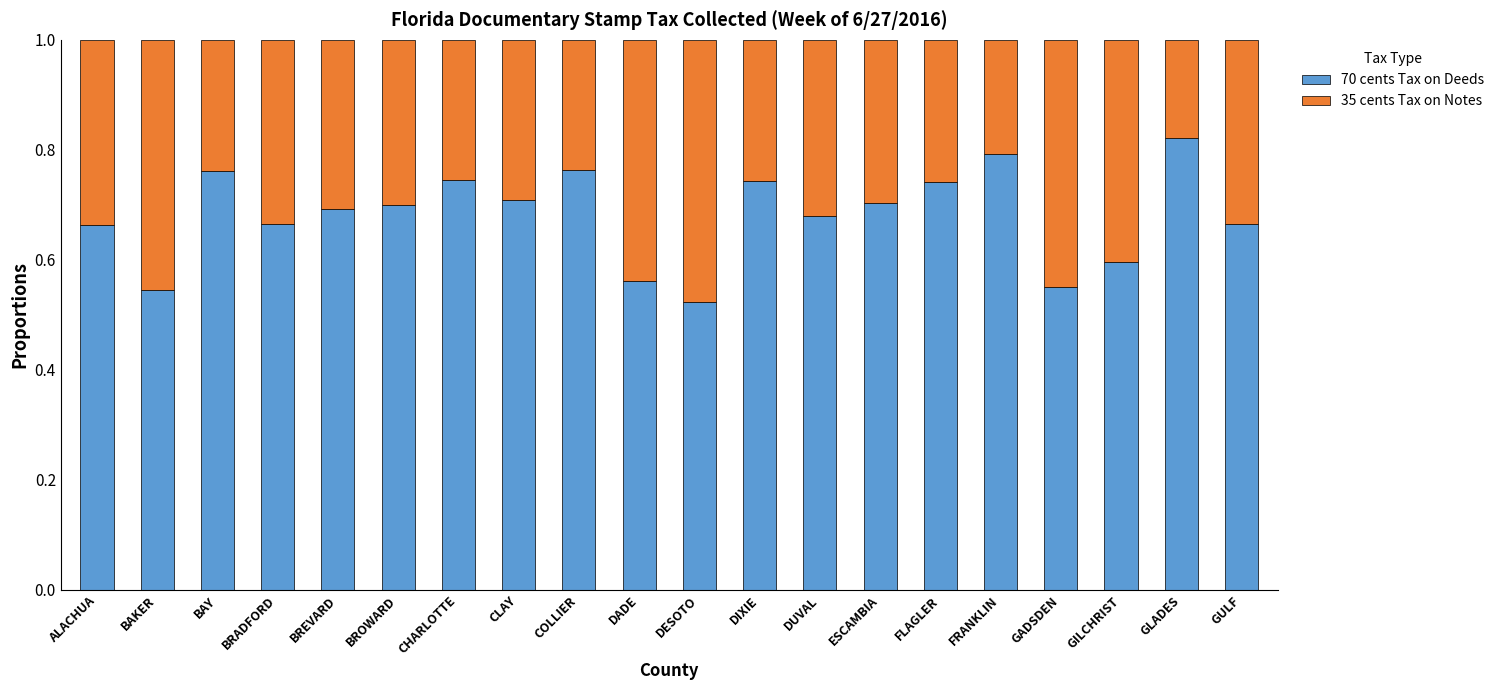

How many categories are shown in the chart?

20